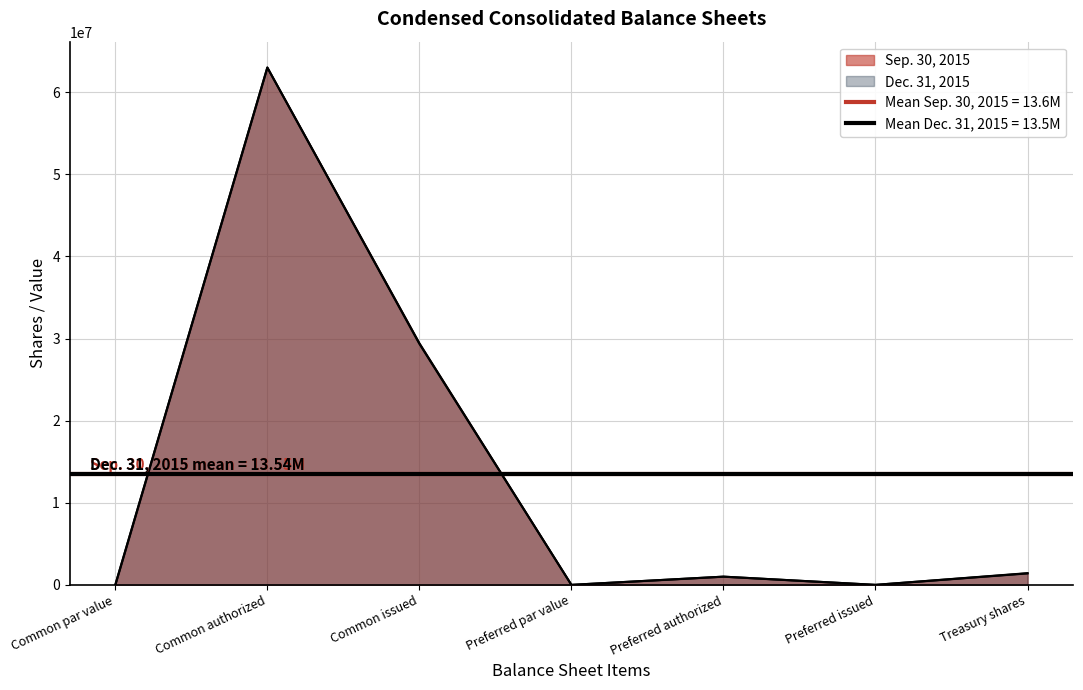

Count the number of data series in this chart.

2